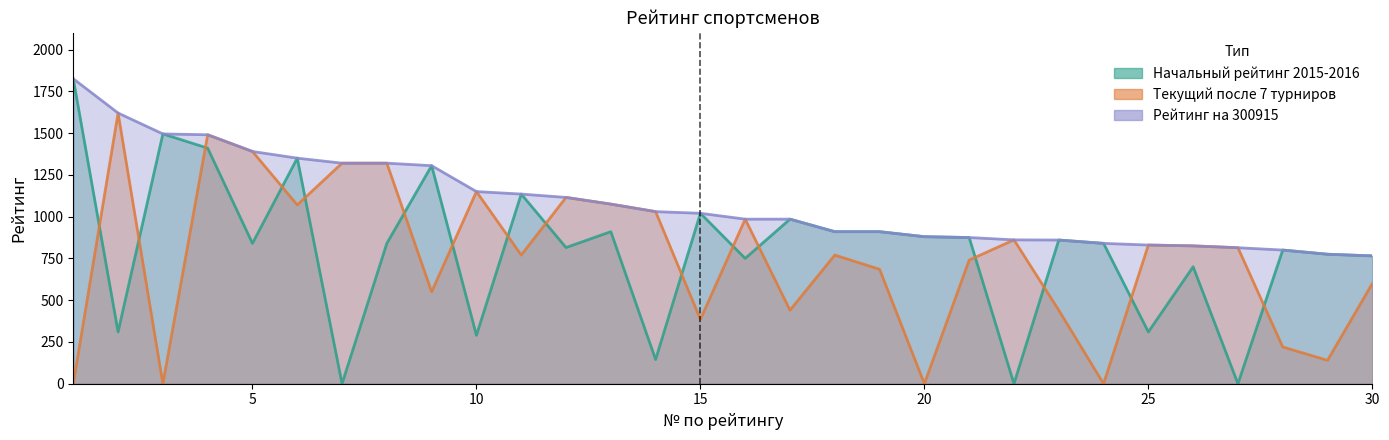

The Рейтинг на 300915 series shows 860 at 23. True or false?

True